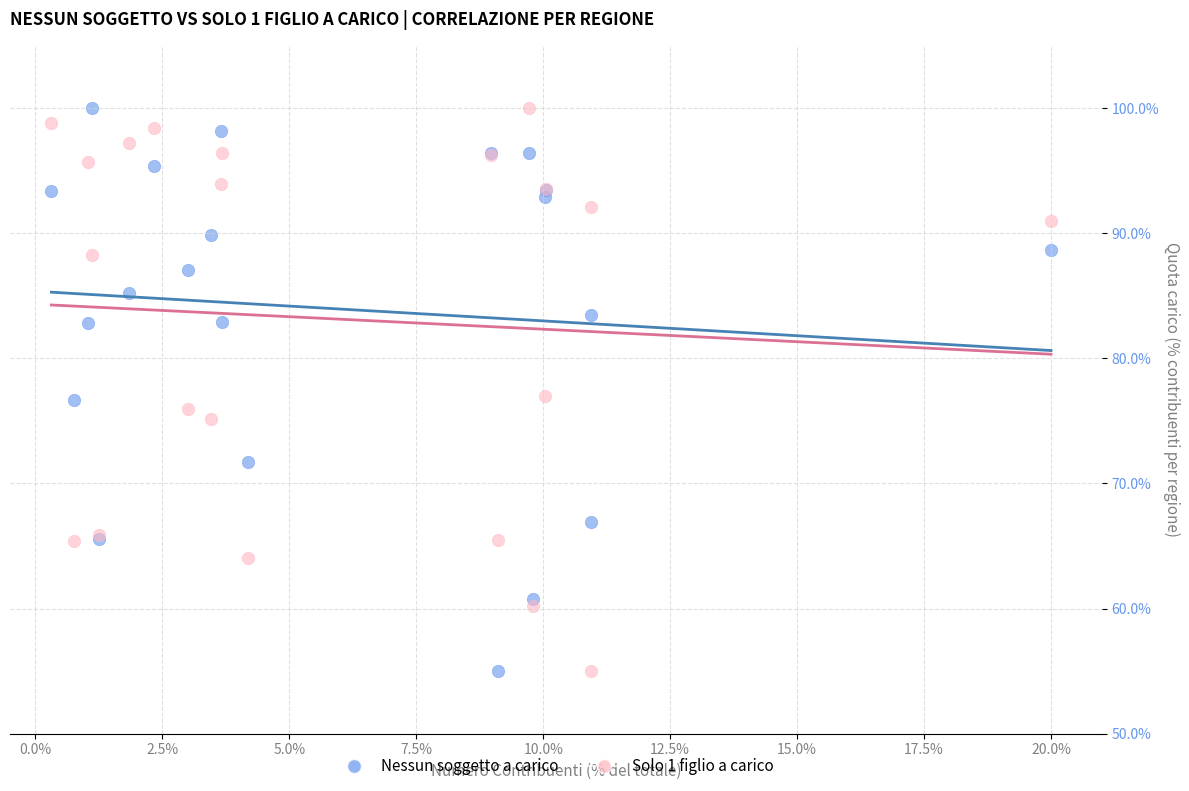

What is the X range (max minus min) for the scatter plot?

19.7